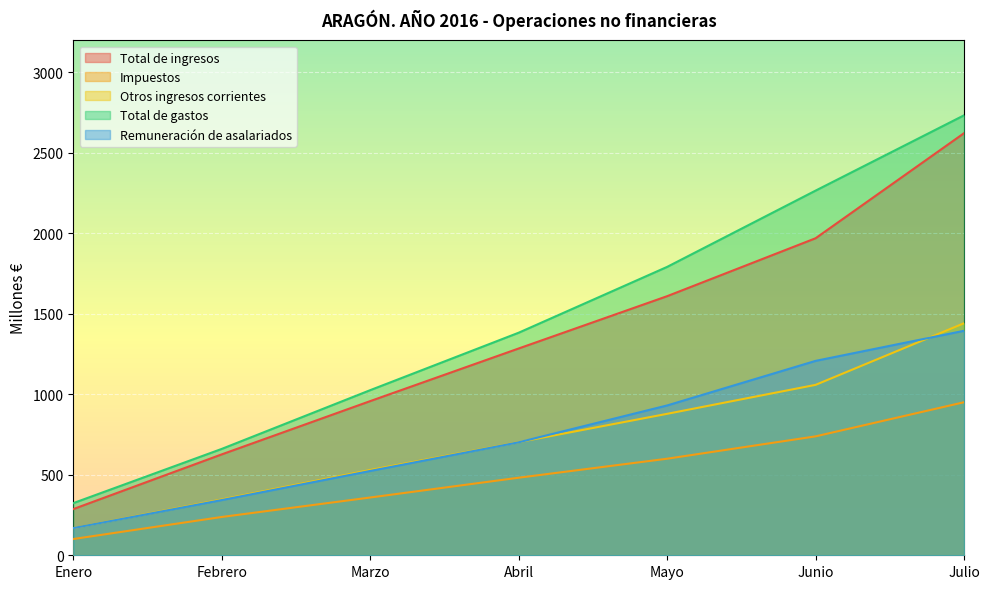

Where is Remuneración de asalariados nearest to the value 782?

Abril